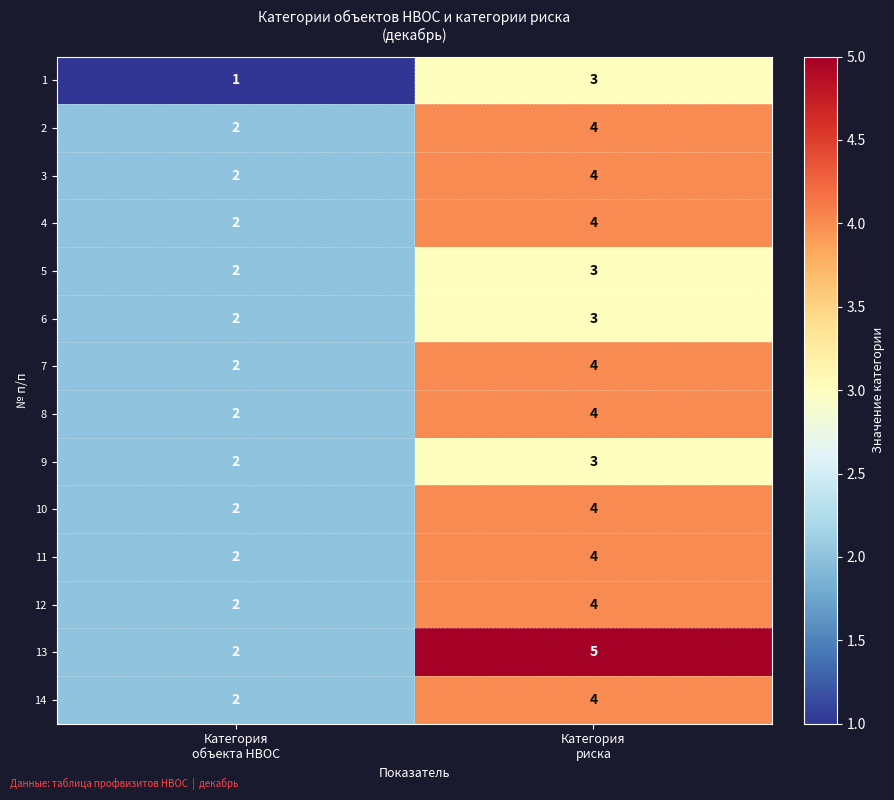

What is the maximum value shown in the chart?

5